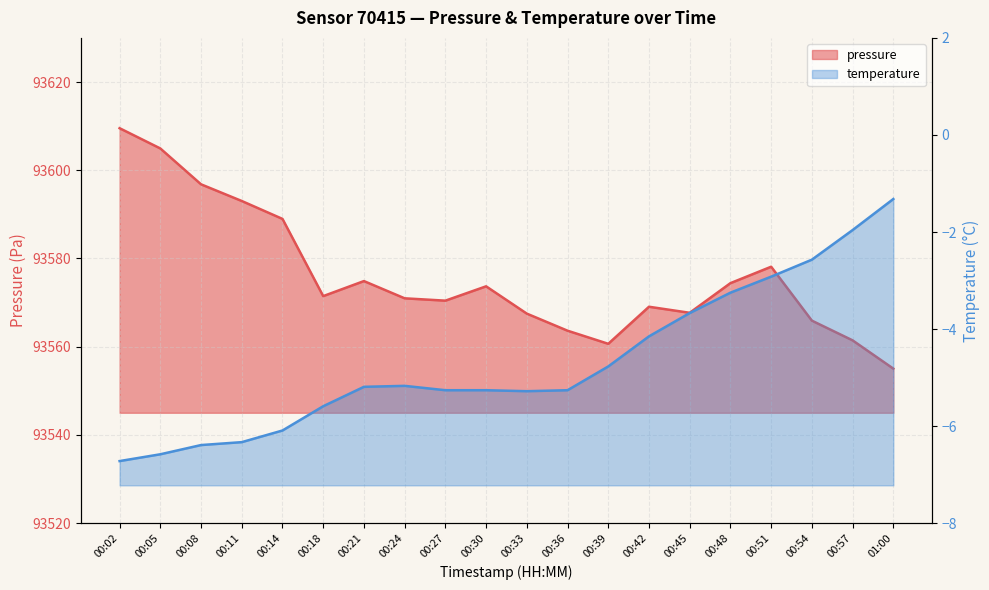

Rank the categories by value from highest to lowest.

00:02, 00:05, 00:08, 00:11, 00:14, 00:51, 00:21, 00:48, 00:30, 00:18, 00:24, 00:27, 00:42, 00:45, 00:33, 00:54, 00:36, 00:57, 00:39, 01:00